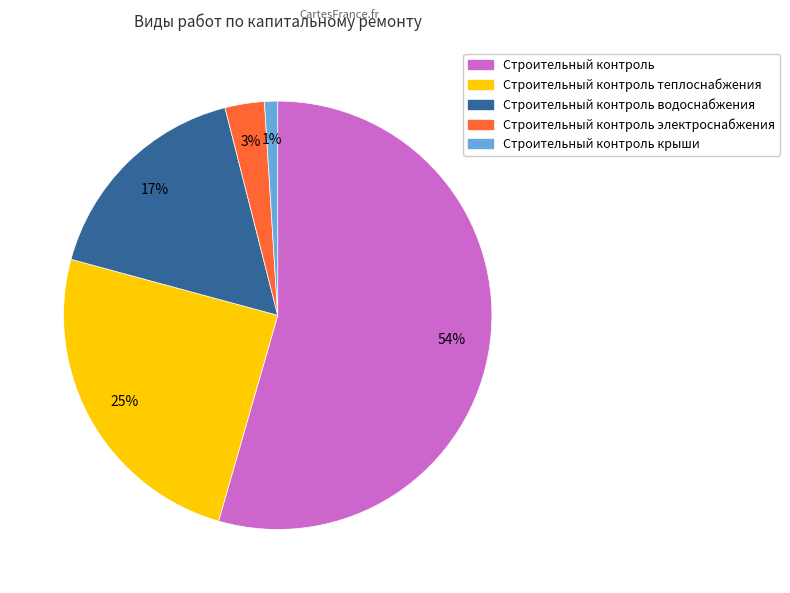

To the nearest percent, what is the average slice percentage?

20%